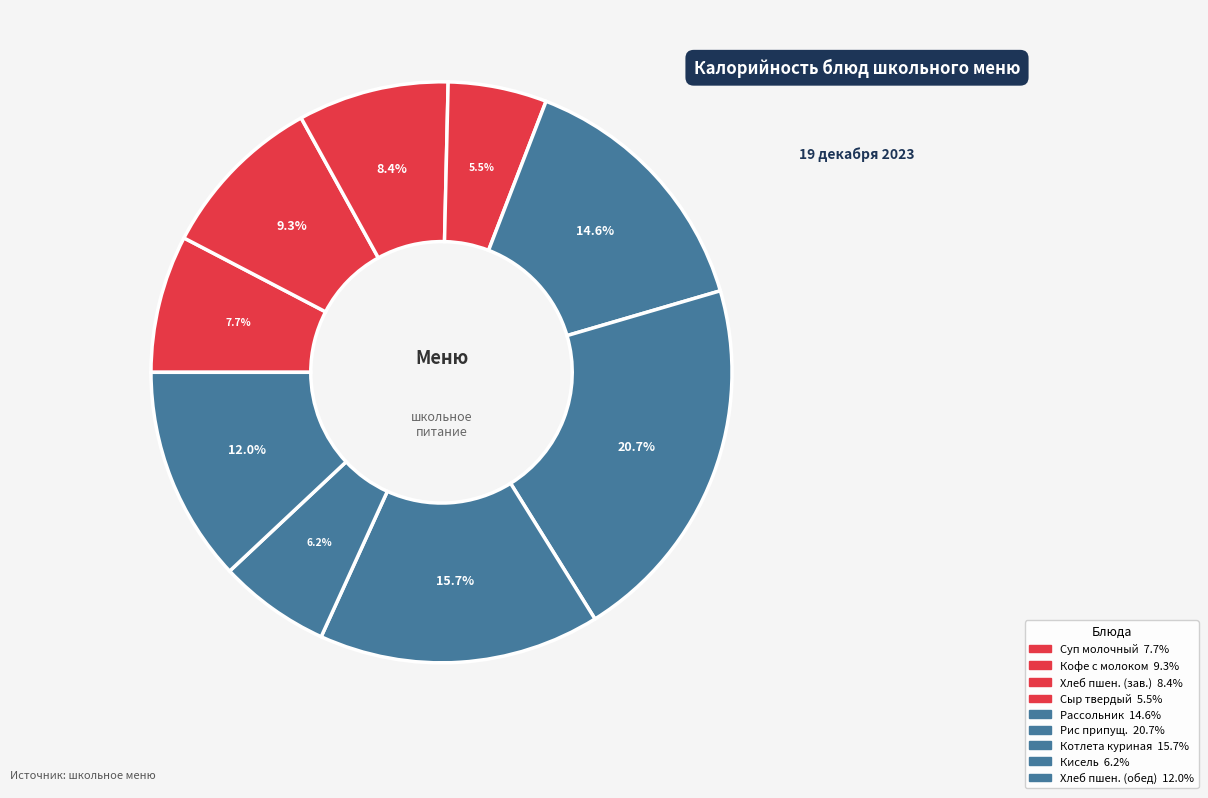

How many slices are in this pie chart?

9